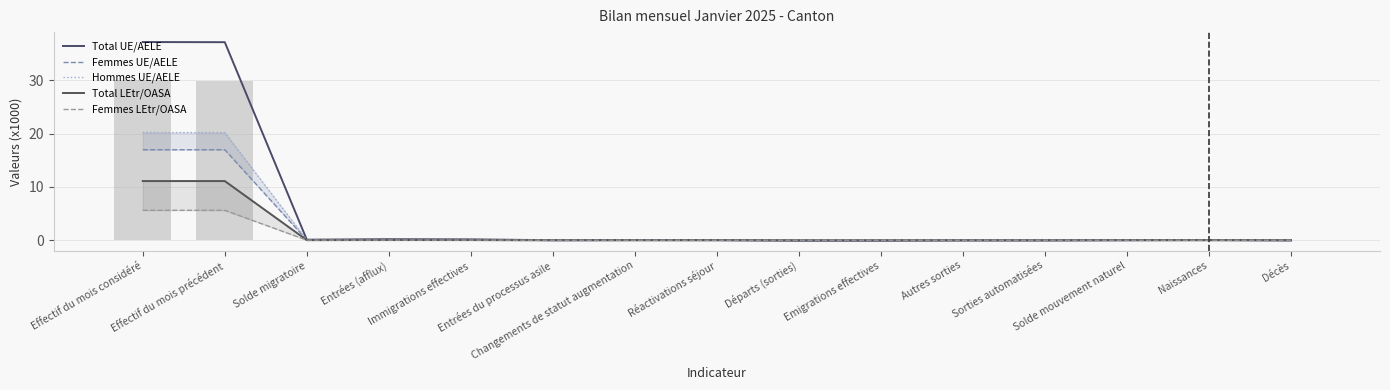

What is the minimum value shown in the chart?

-0.1